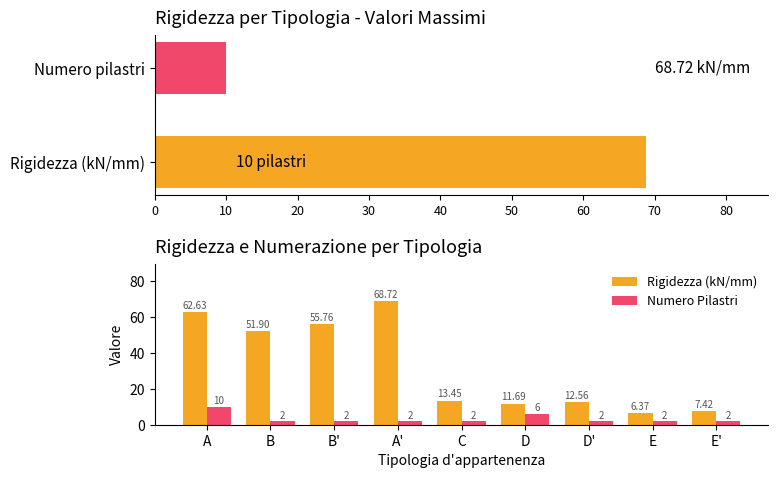

What is the average value of the Numero Pilastri series?

3.3